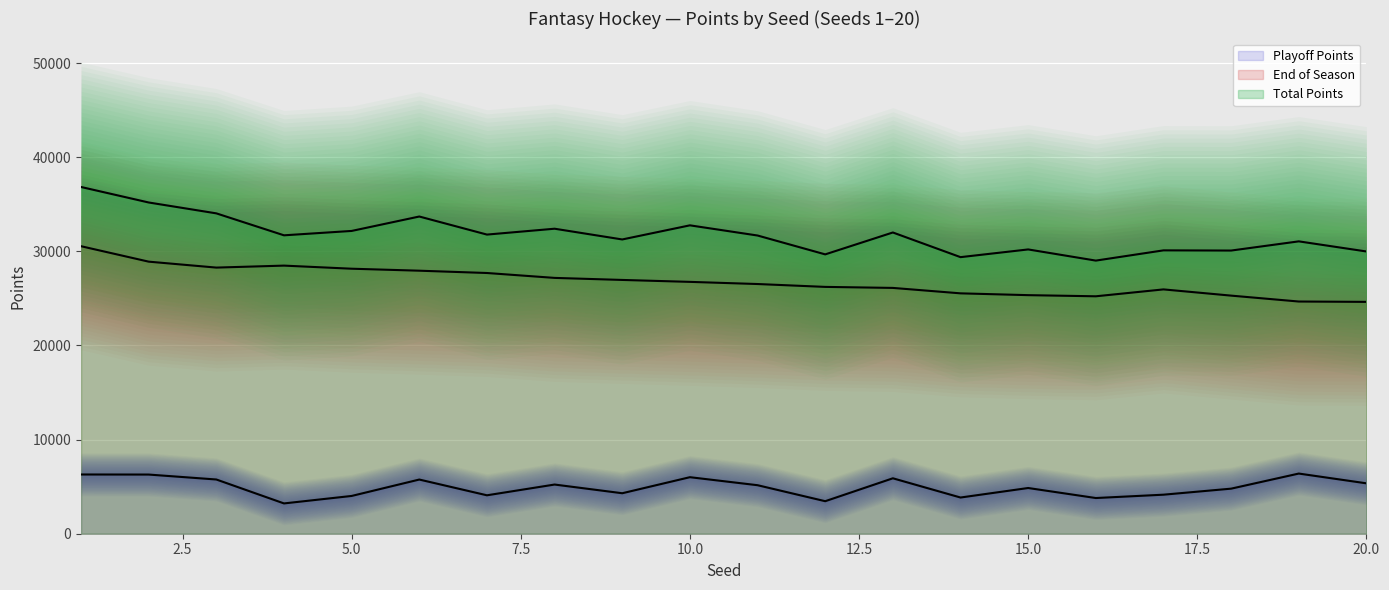

What is the sum of all End of Season values?

536433